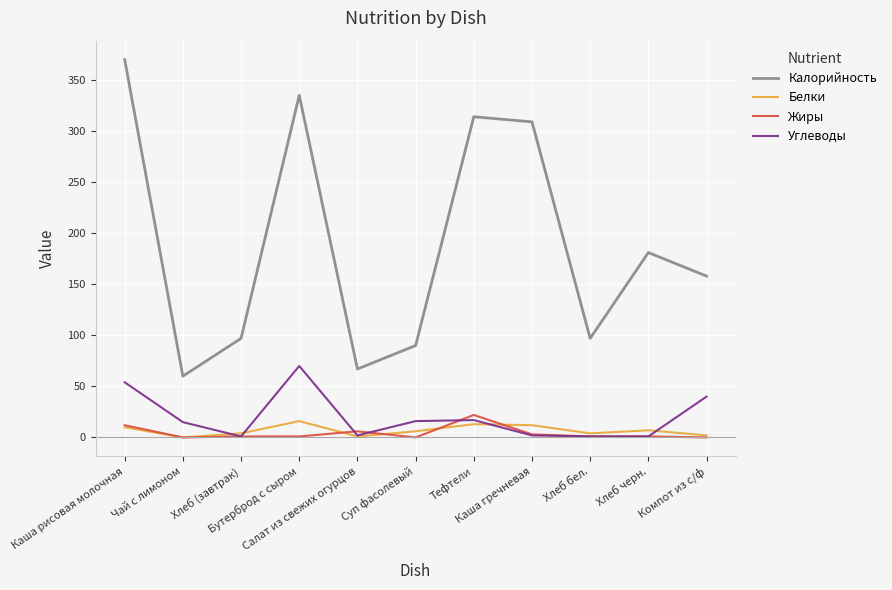

True or false: Калорийность and Углеводы intersect in this chart.

False